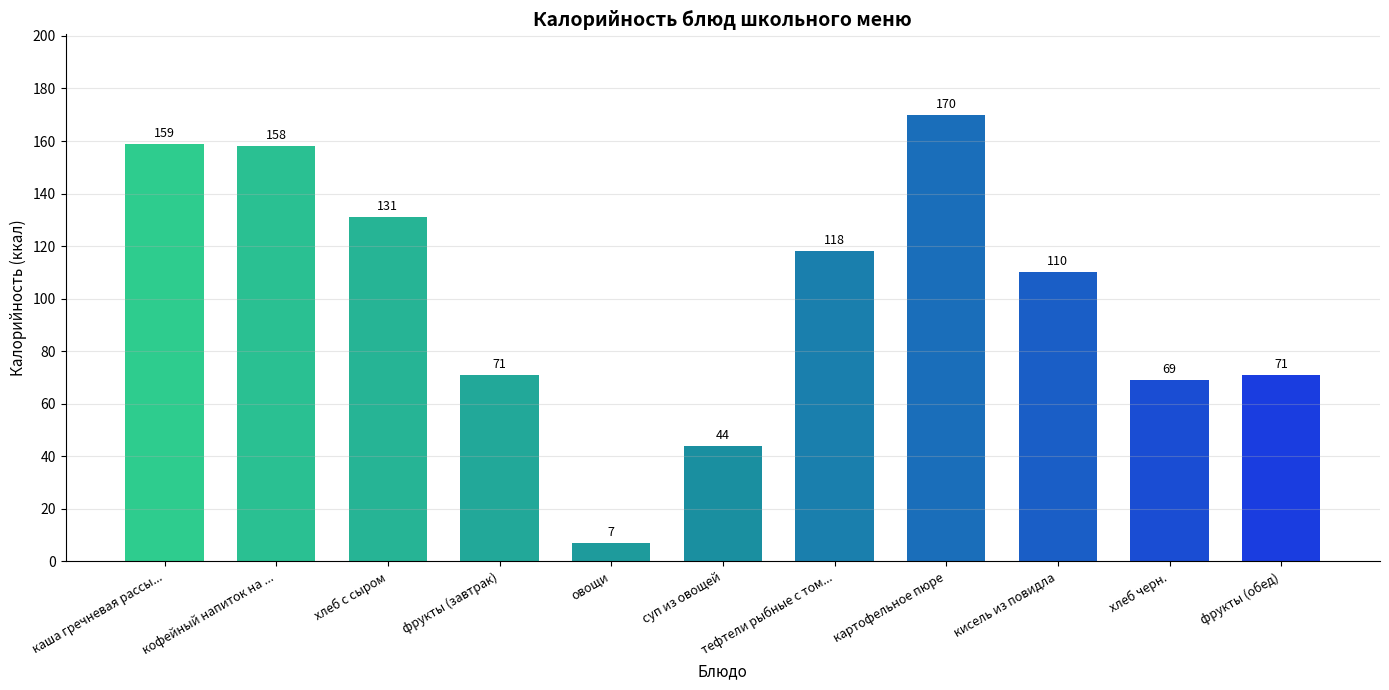

What is the value of the 6th bar from the left?

44